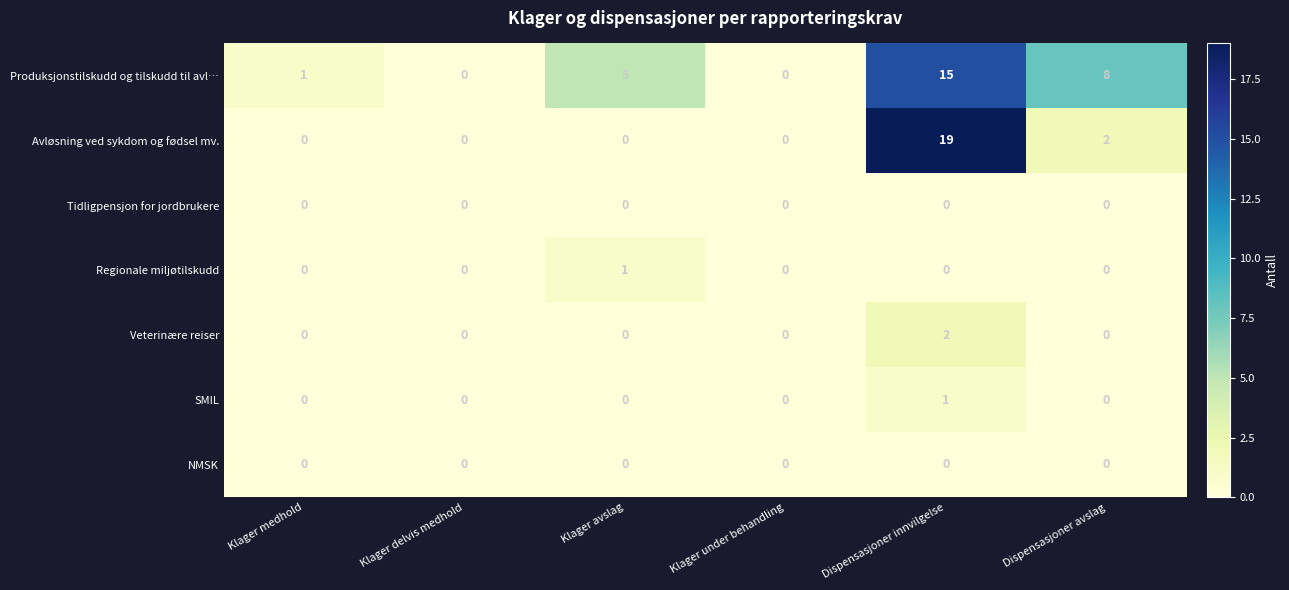

How many data points does each series have?

6